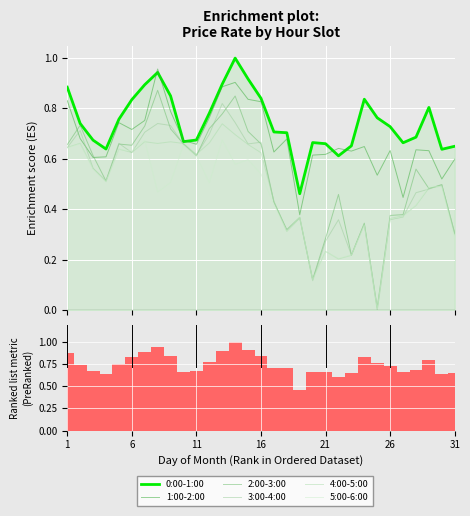

At which category is the sum across all series the highest?

13